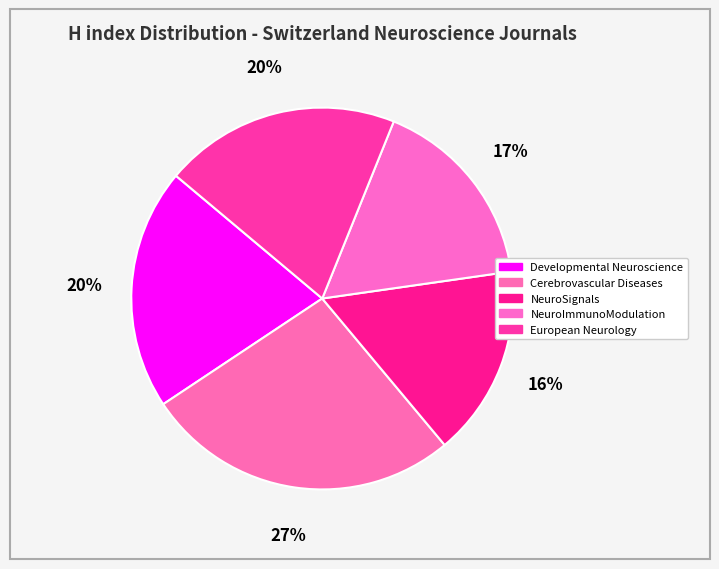

Which category has the biggest portion of the pie?

Cerebrovascular Diseases